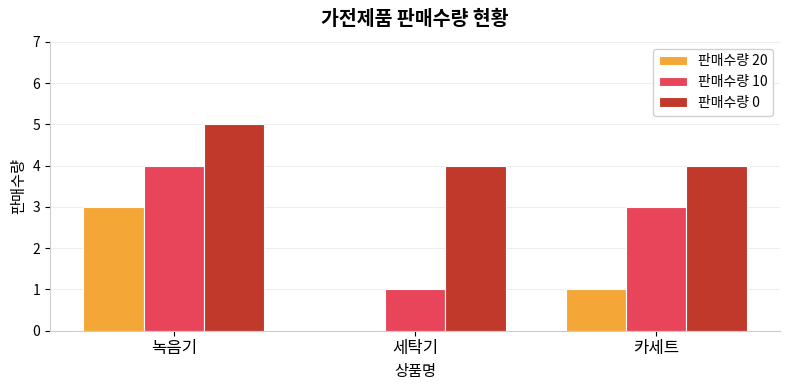

True or false: 판매수량 10 has a value of 3 at 카세트.

True